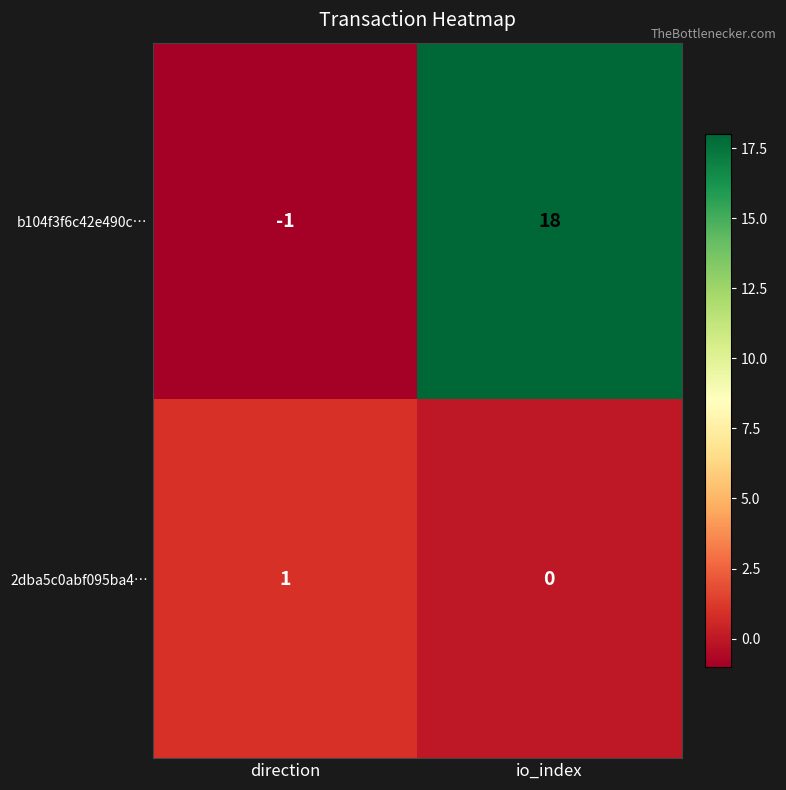

Is it true that b104f3f6c42e490c… equals -1 at direction?

True